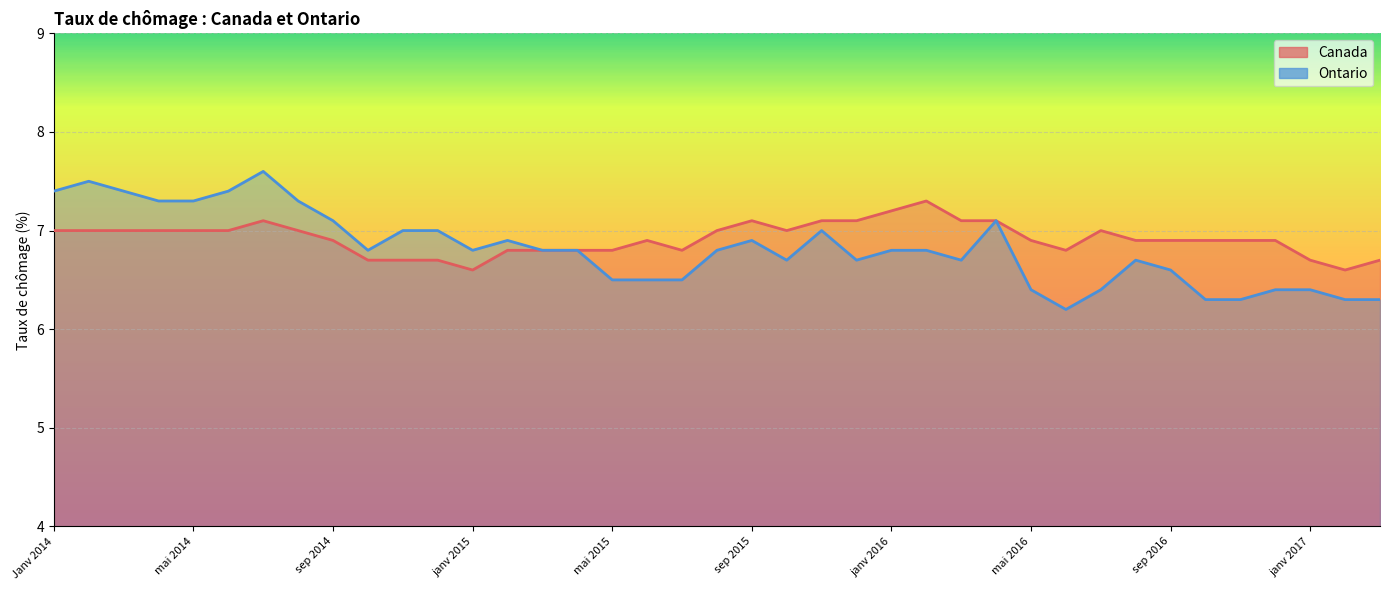

What is the difference between the highest and lowest values at mars 2017?

0.4